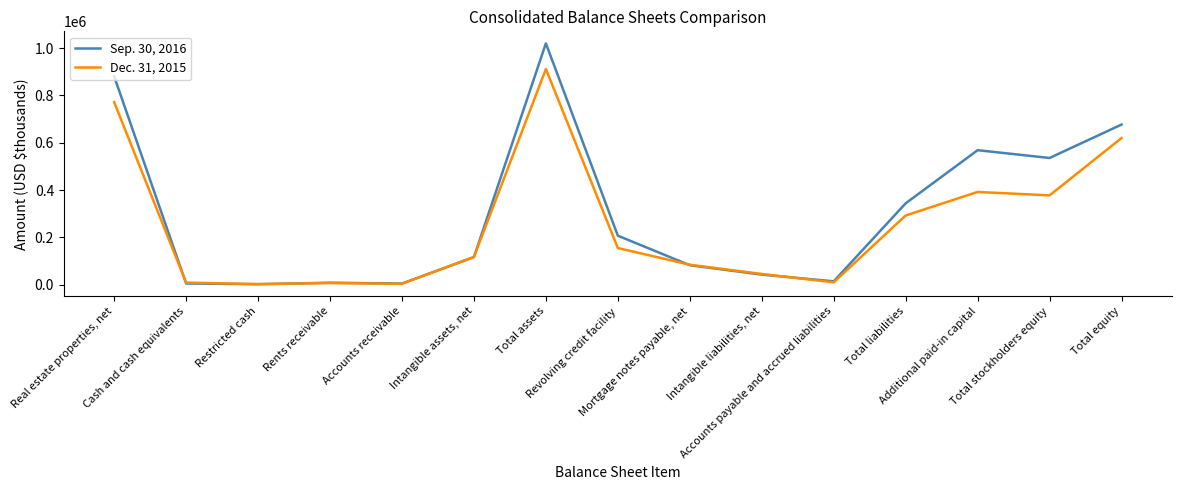

In Sep. 30, 2016, how many points are higher than both neighbors (excluding endpoints)?

3